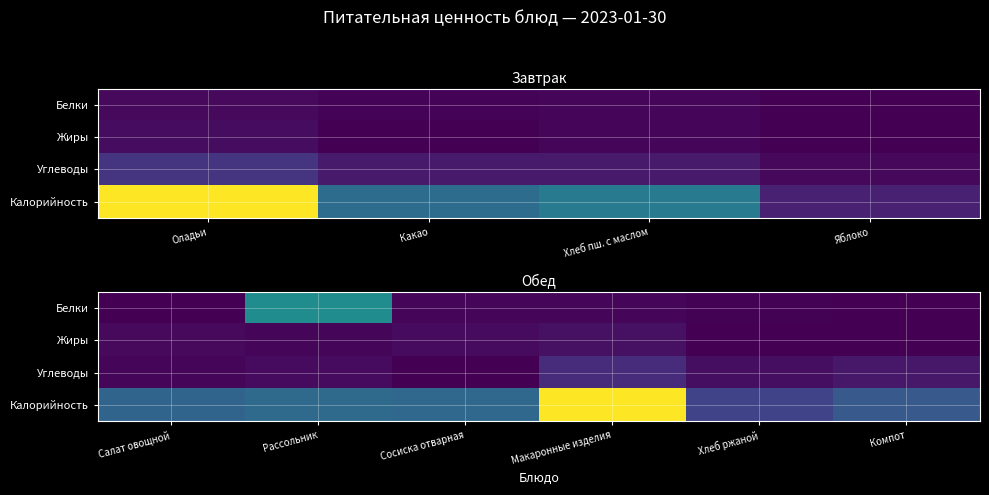

Between Рассольник and Сосиска отварная, which is larger?

Рассольник